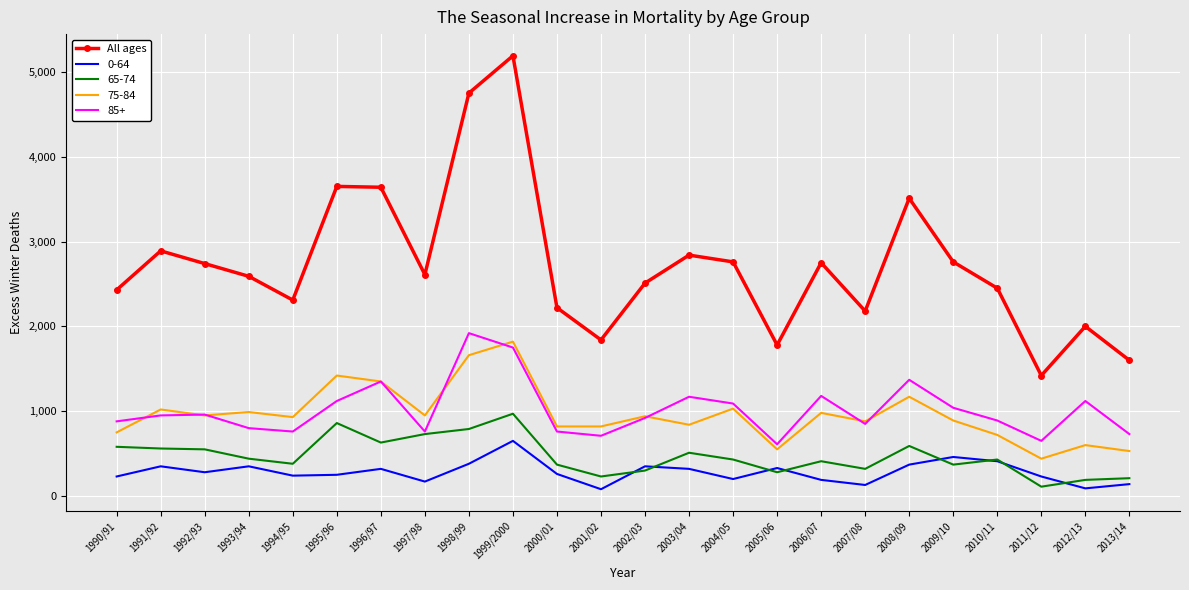

At which category is the sum across all series the highest?

1999/2000